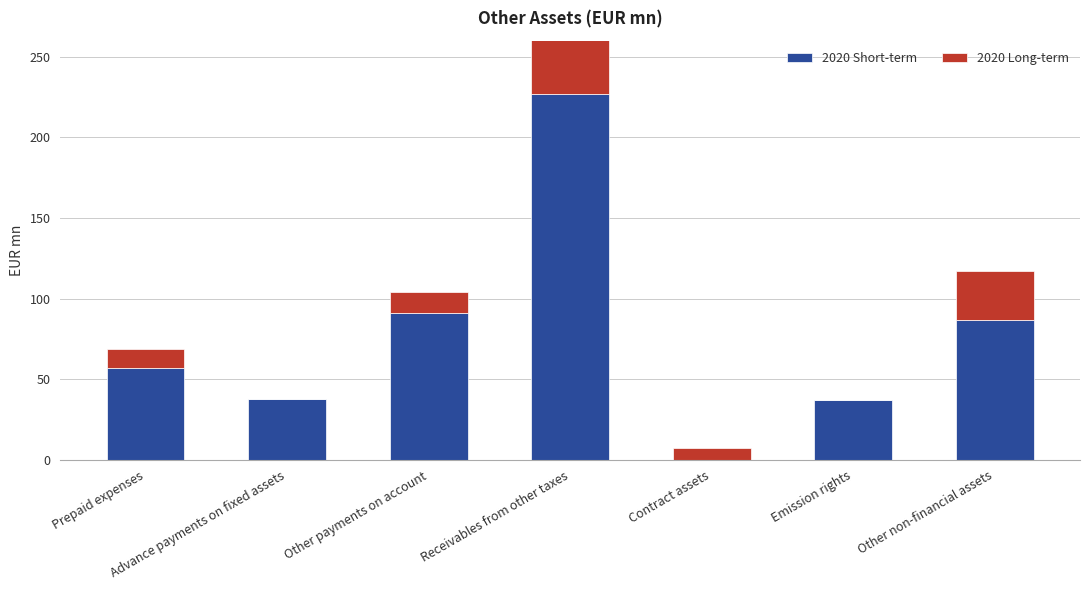

What are all the series names shown in the legend?

2020 Short-term, 2020 Long-term